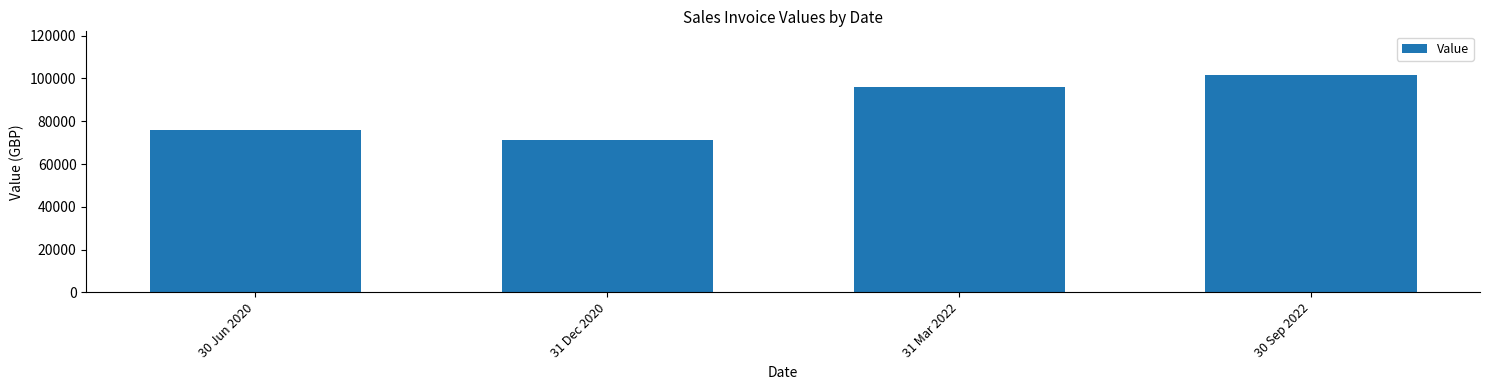

Is it true that the value at 31 Dec 2020 is 71212.4?

True